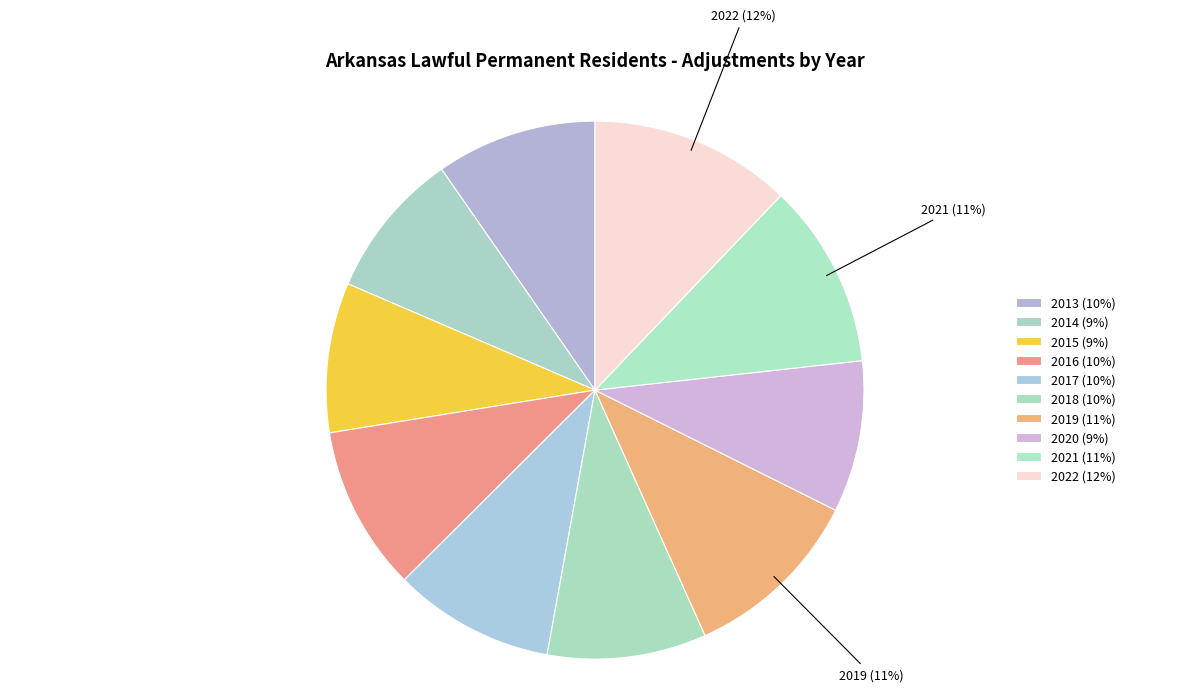

Which category has the smallest portion of the pie?

2014